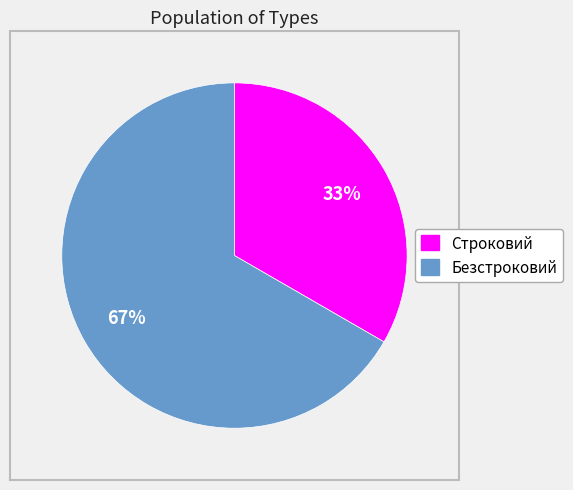

Which category has the biggest portion of the pie?

Безстроковий